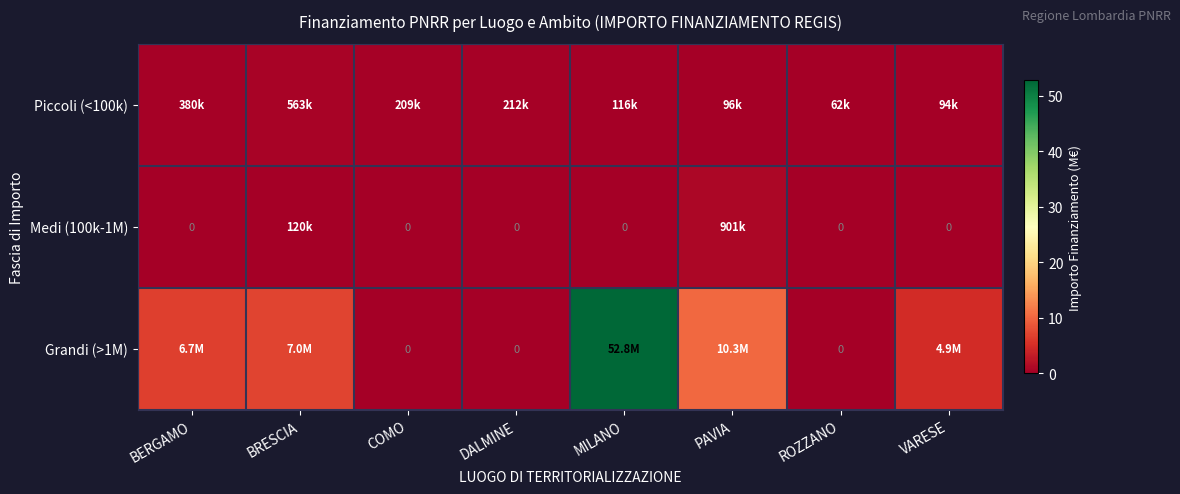

Where is Grandi (>1M) nearest to the value 26?

PAVIA